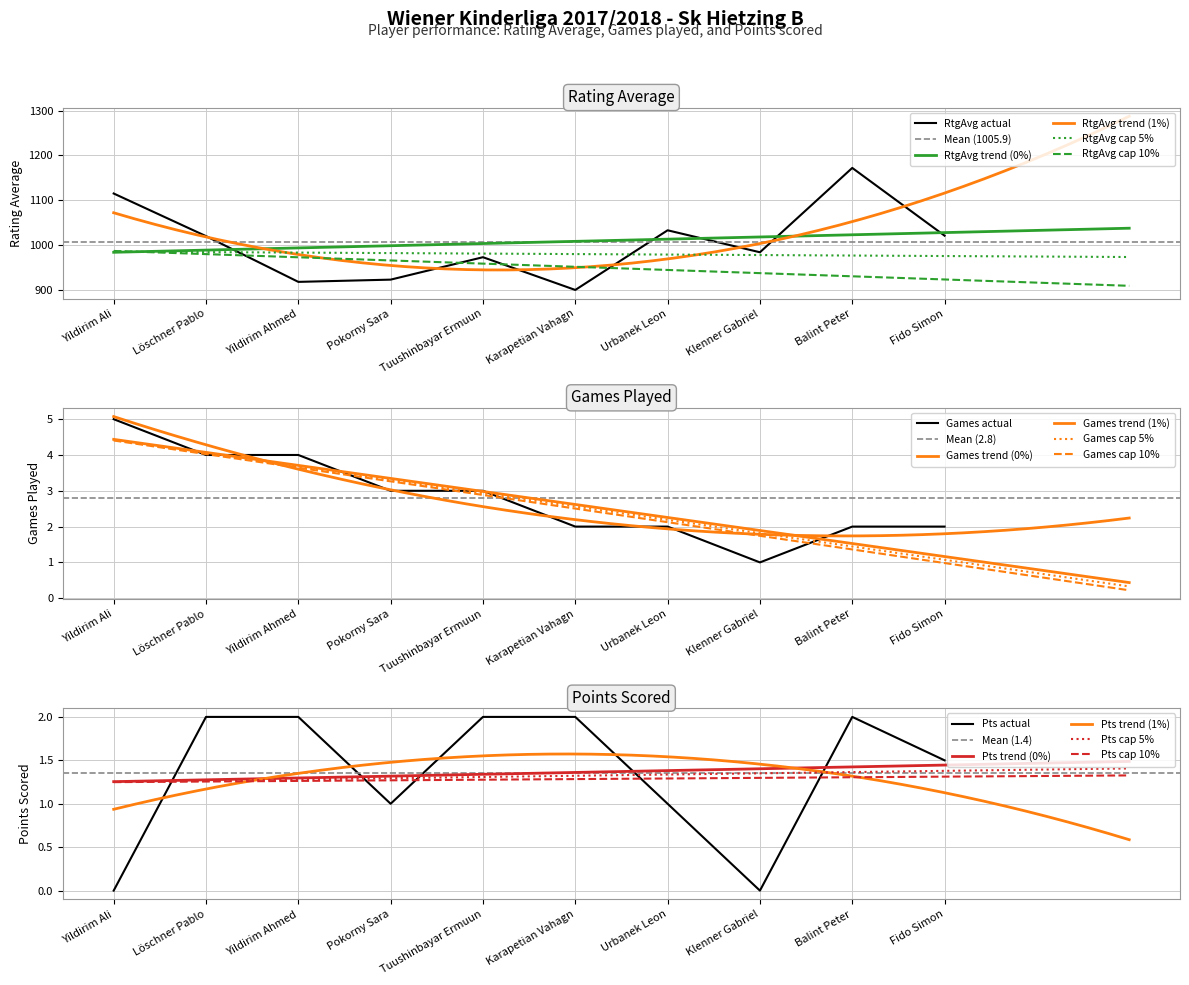

How many interior local peaks does the RtgAvg series have?

3